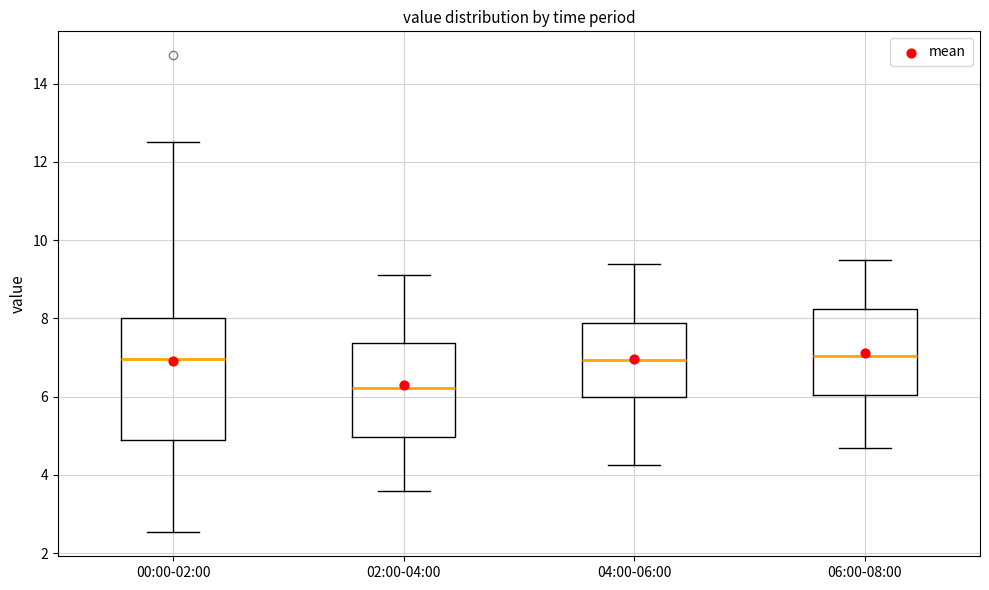

Where does the median line of the box for 02:00-04:00 sit on the y-axis? The values are not printed on the chart, so give them approximately, as read against the axis.

6.2